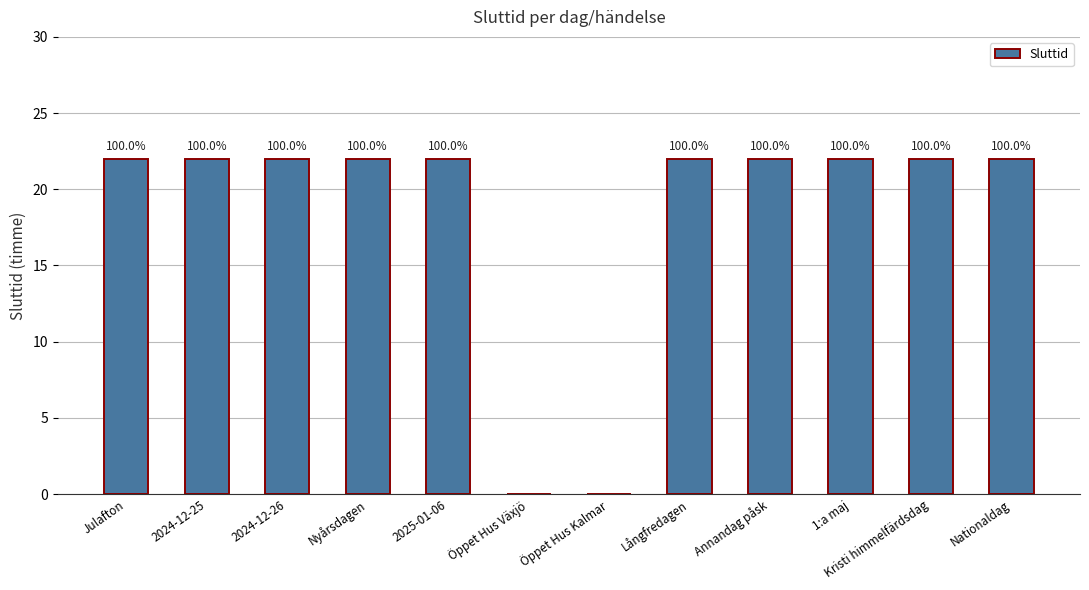

The chart shows a value of 14 at Öppet Hus Växjö. True or false?

False